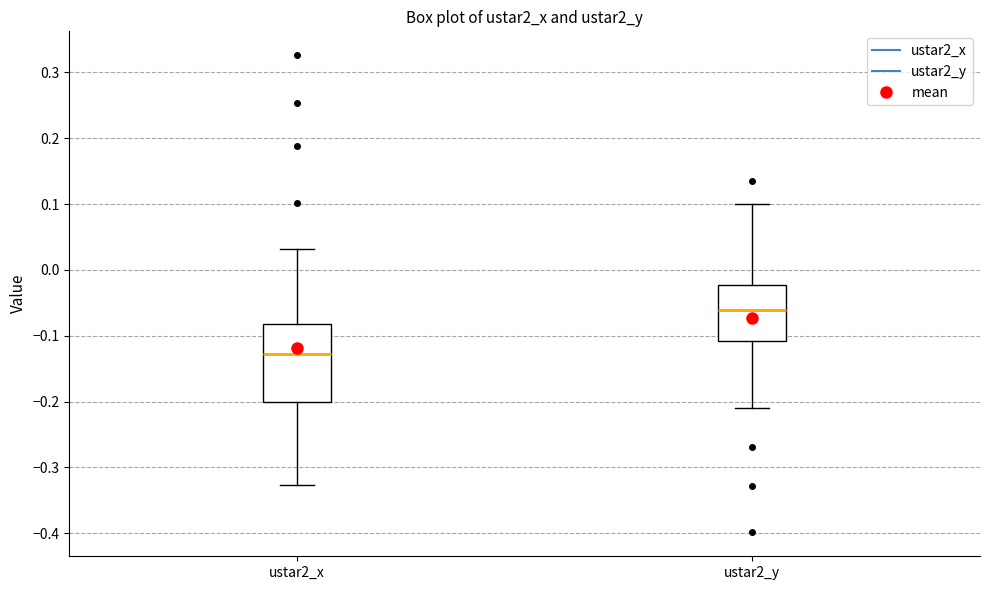

Which box's median line is the lowest?

ustar2_x